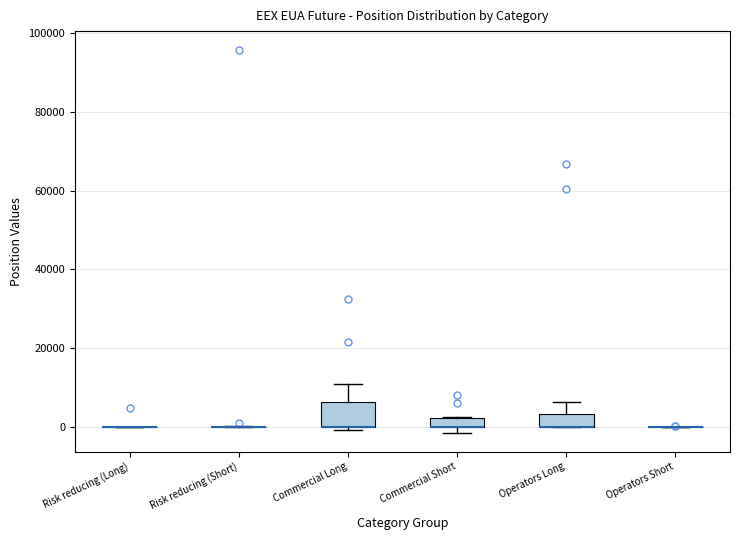

Comparing the boxes themselves (not the whiskers), which one is the tallest?

Commercial Long